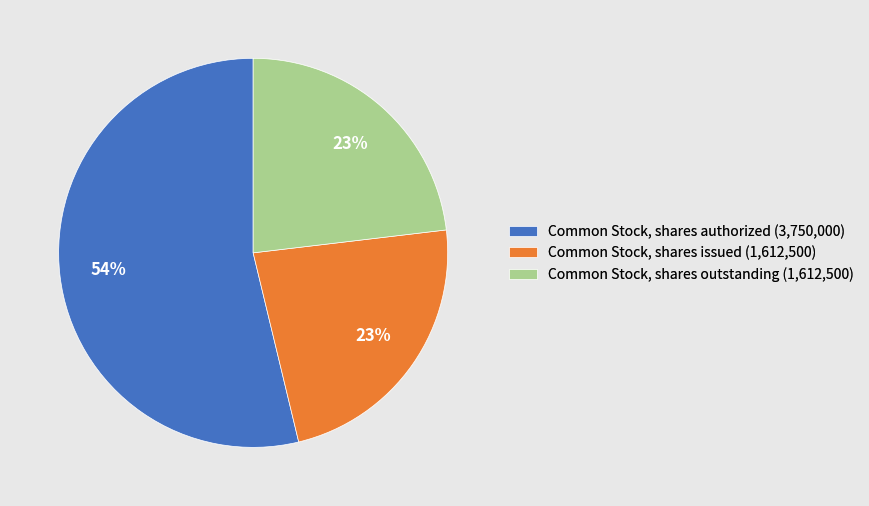

Is the sum of Common Stock, shares outstanding (1,612,500) and Common Stock, shares authorized (3,750,000) greater than half?

Yes